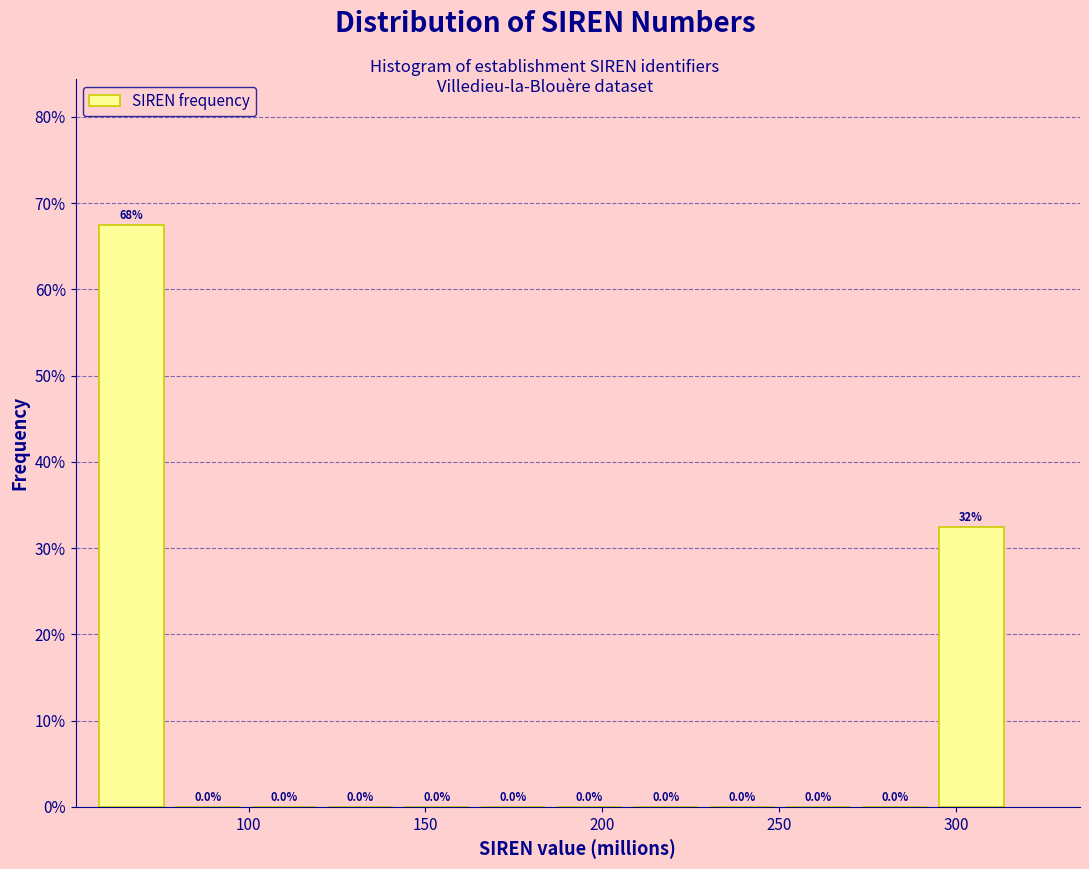

Which range on the x-axis has the tallest bar?

55 to 80